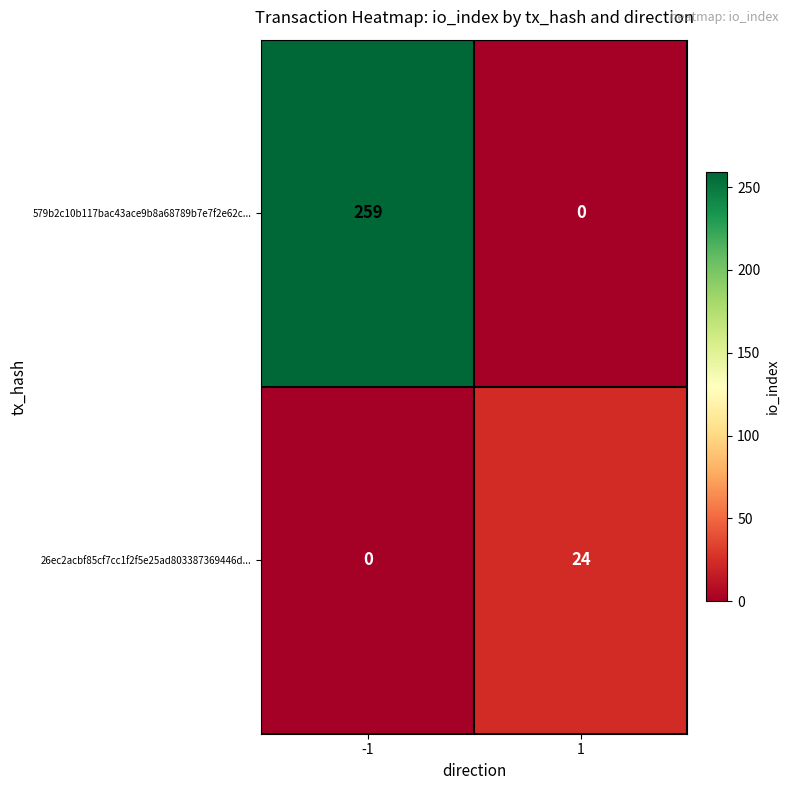

List the series in order of their overall mean, lowest first.

26ec2acbf85cf7cc1f2f5e25ad803387369446d..., 579b2c10b117bac43ace9b8a68789b7e7f2e62c...